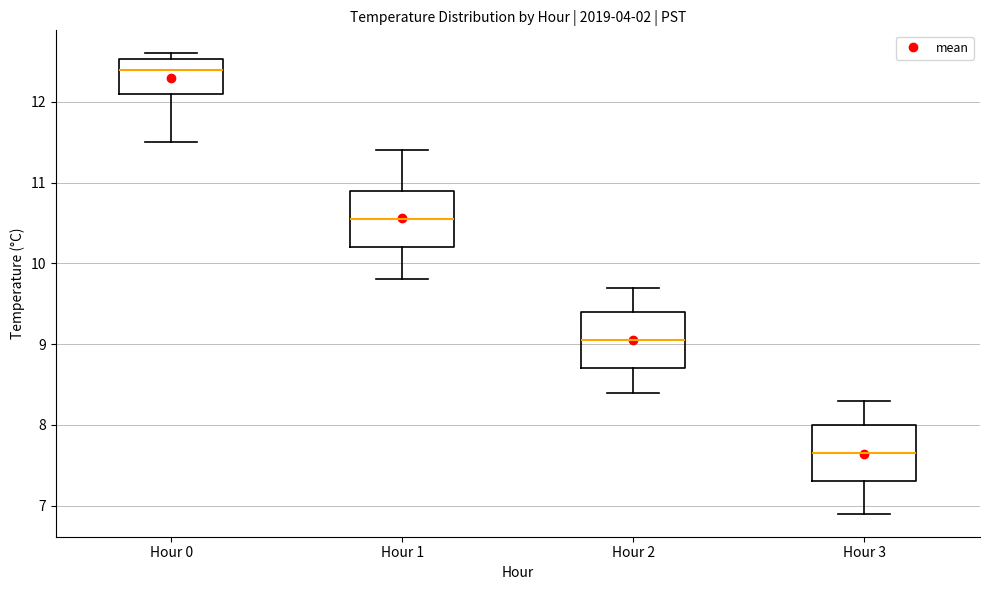

Which box has the lowest median line?

Hour 3